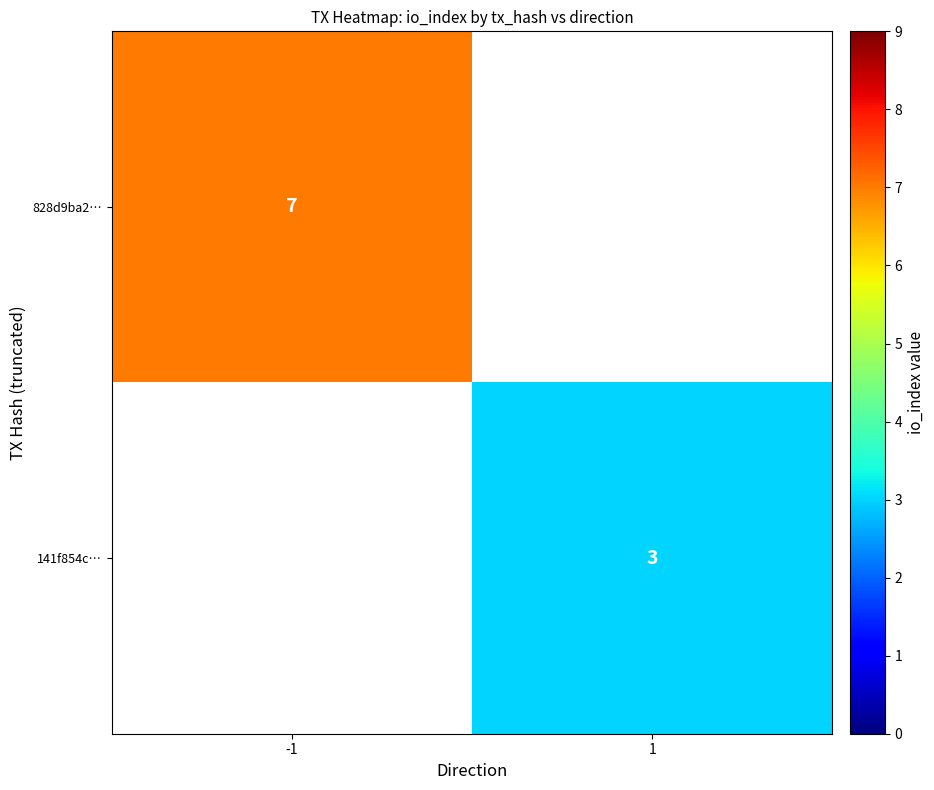

Is the value of 828d9ba2… at -1 greater than the value of 141f854c… at 1?

Yes